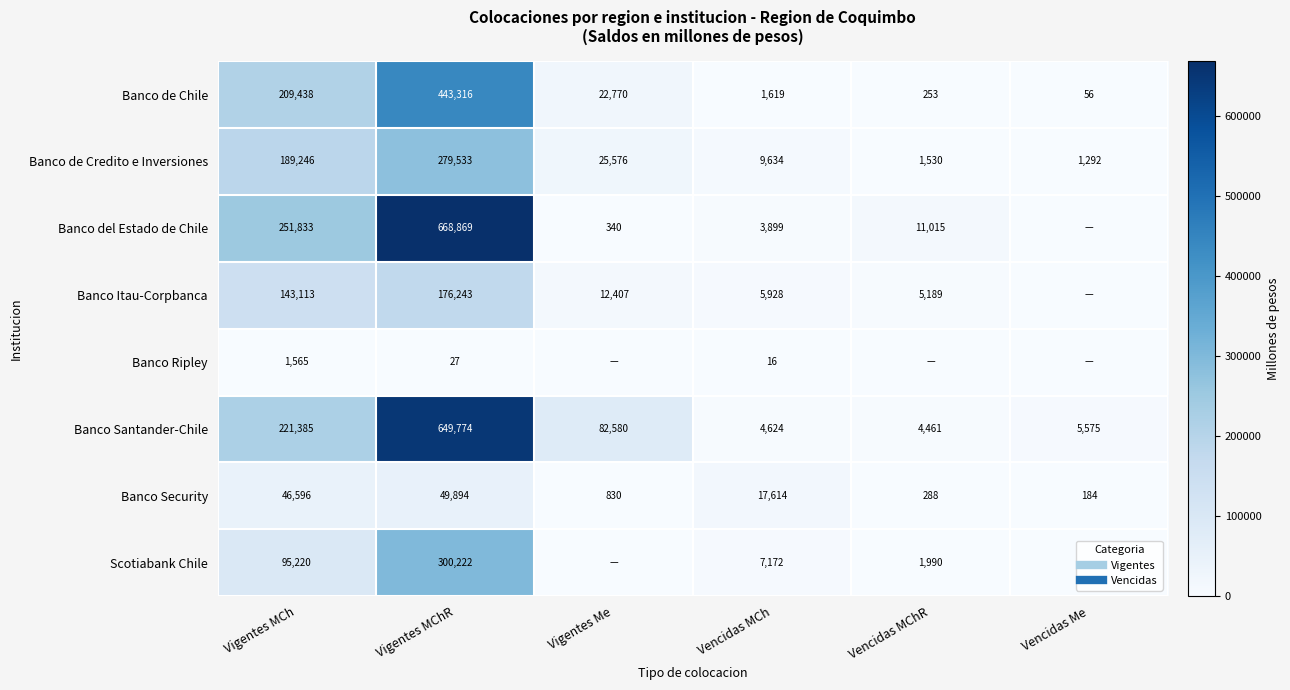

Which series has the largest total across all categories?

Banco Santander-Chile